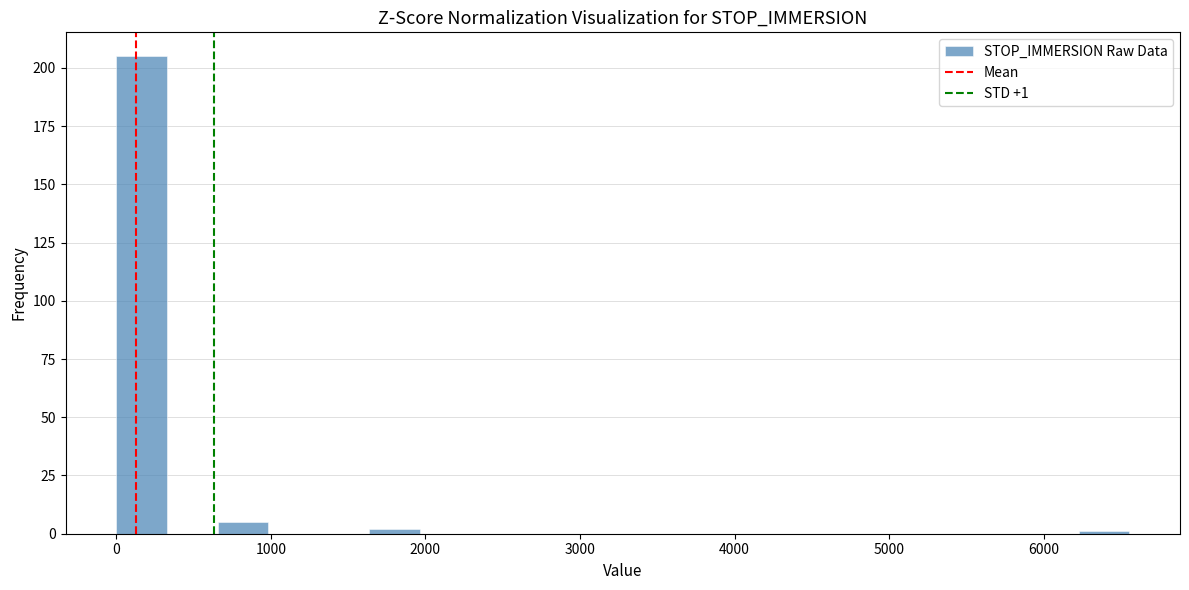

Read against the x-axis, roughly where is the centre of the tallest bar?

200